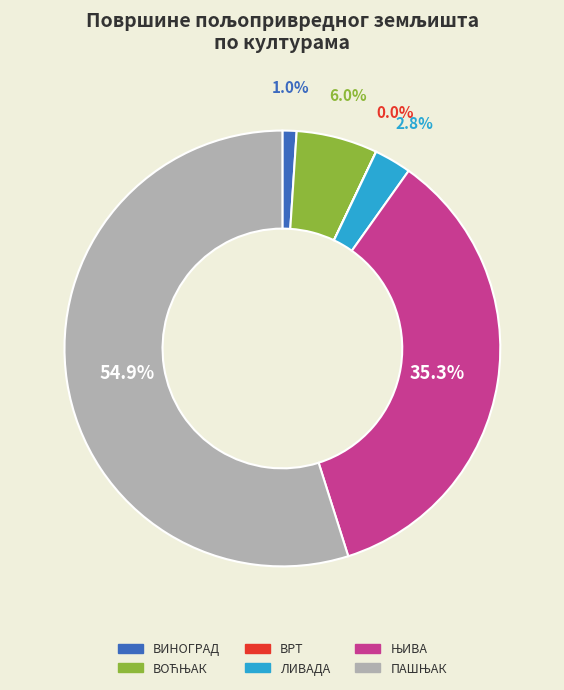

What portion of the pie excludes ВИНОГРАД?

99.0%